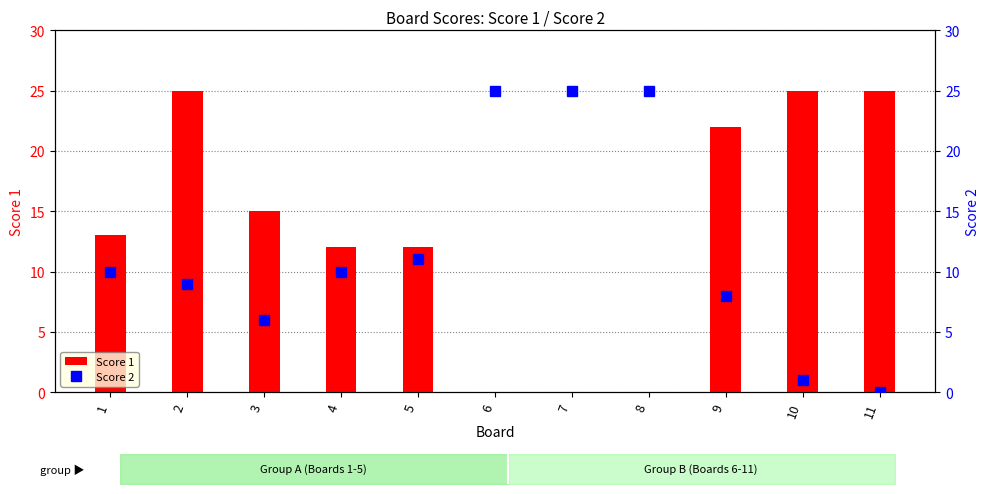

What is the maximum value for Score 2?

25